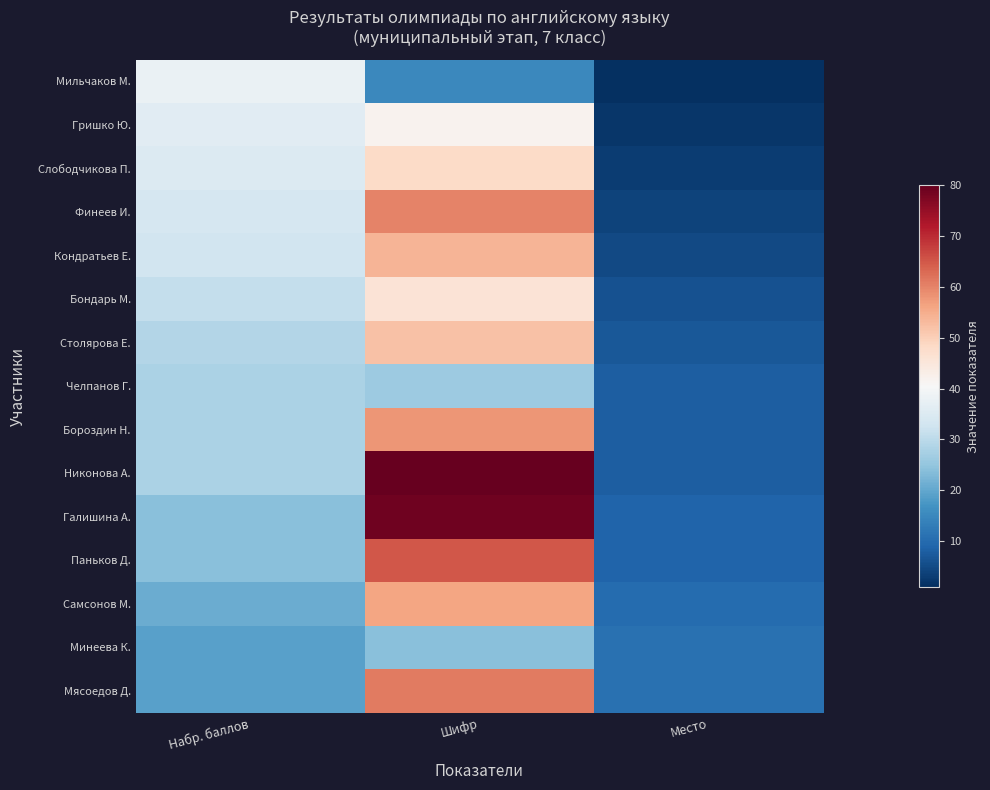

Between Набр. баллов and Шифр, which is larger?

Набр. баллов